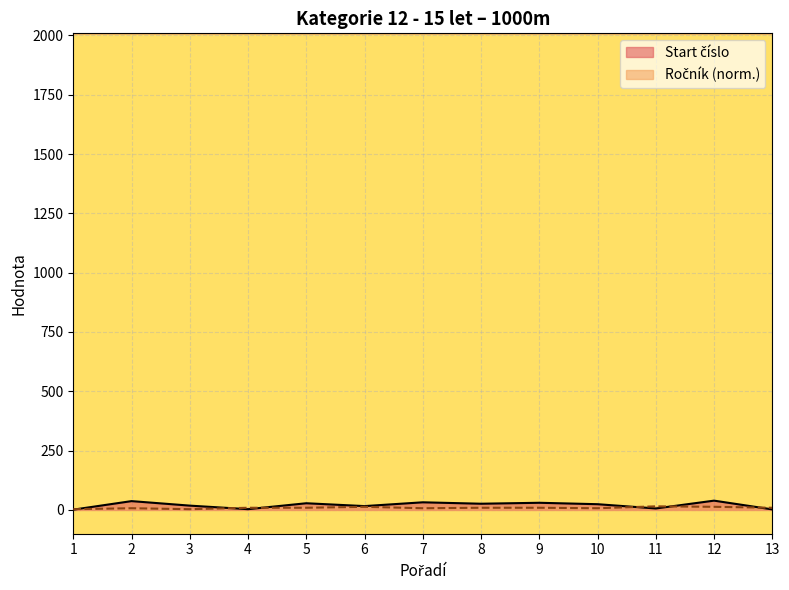

Reading right to left, extract all data points from this chart.

Start číslo: 2	39	6	24	30	26	32	16	28	3	18	37	1
Ročník: 9	13	15	7	9	9	7	13	9	9	3	7	3